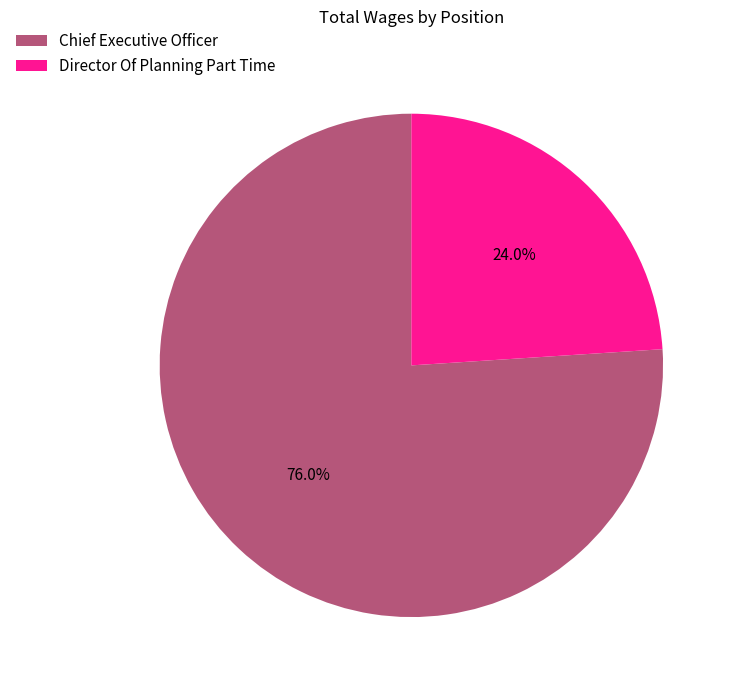

What portion of the pie excludes Director Of Planning Part Time?

76.0%